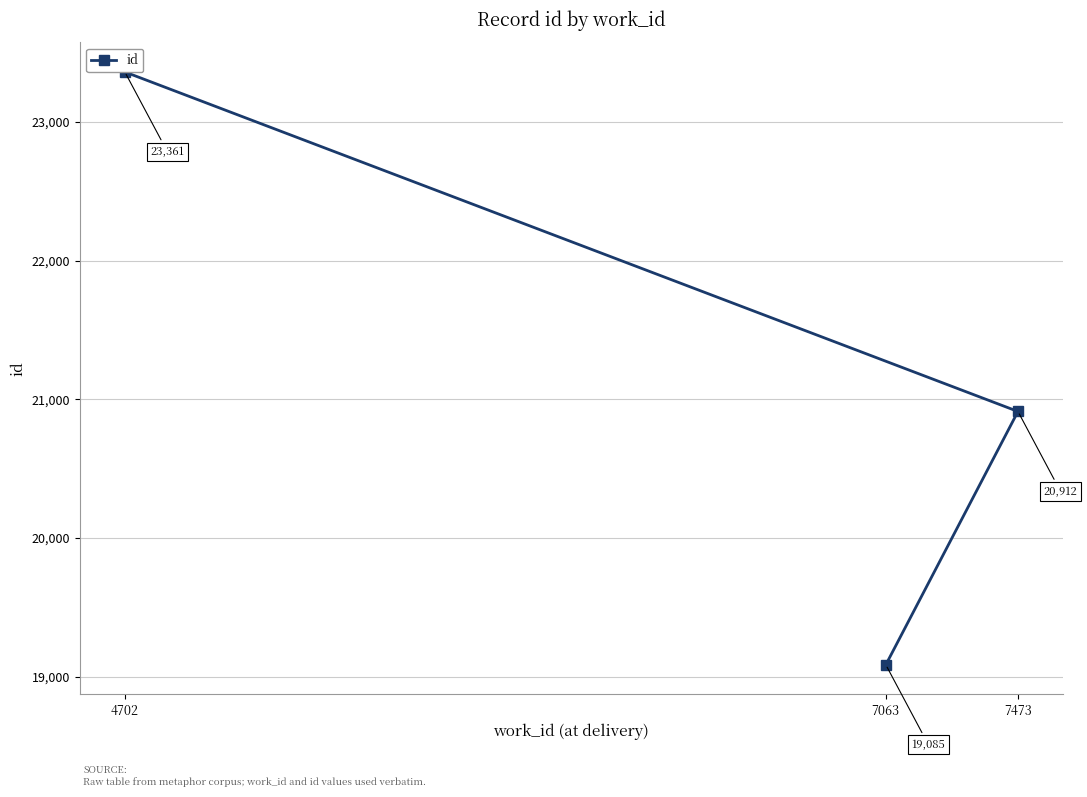

Is this an area chart (filled region under the line)?

No